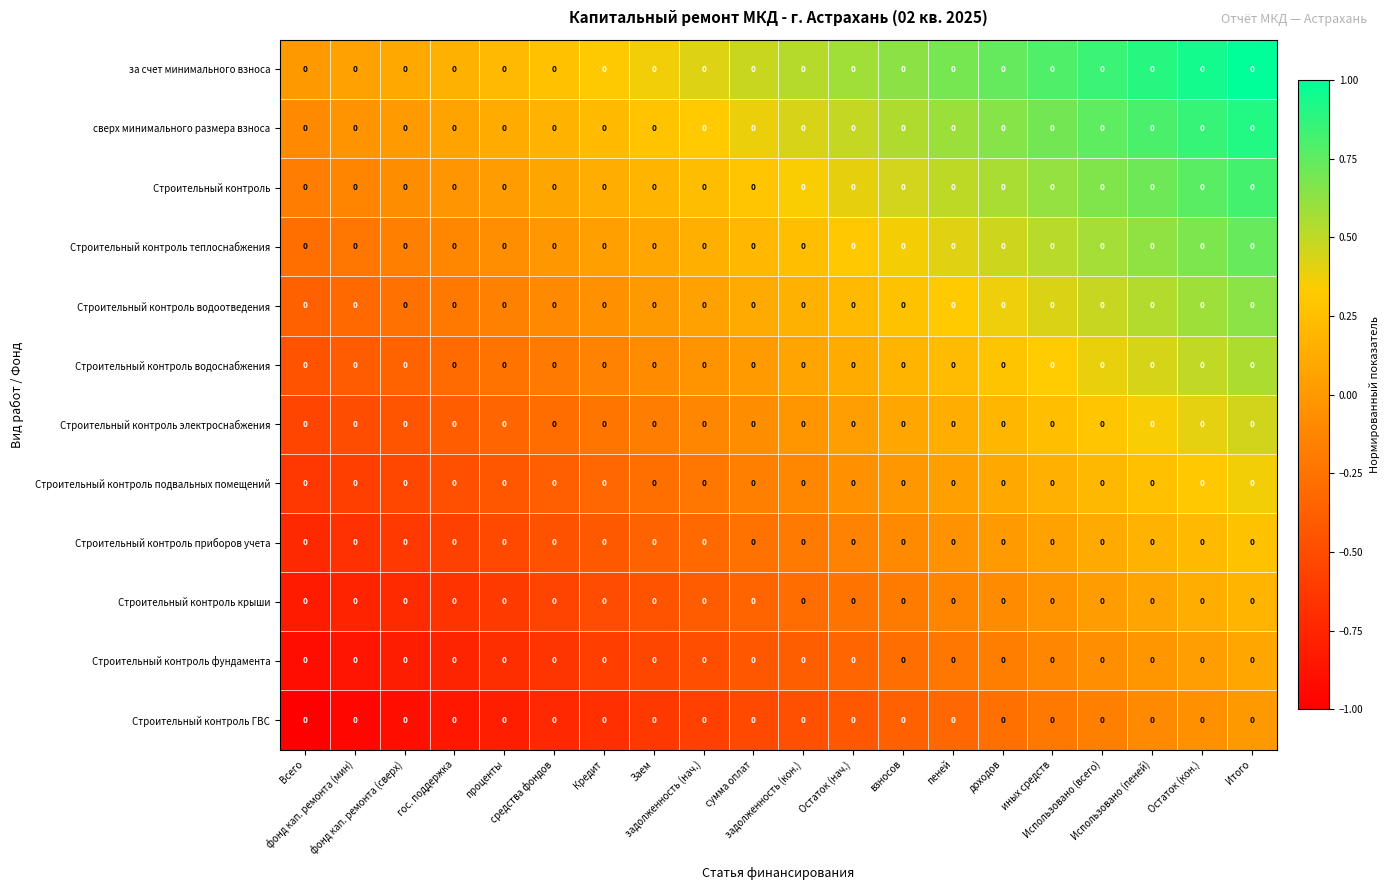

How many distinct data groups are displayed?

12